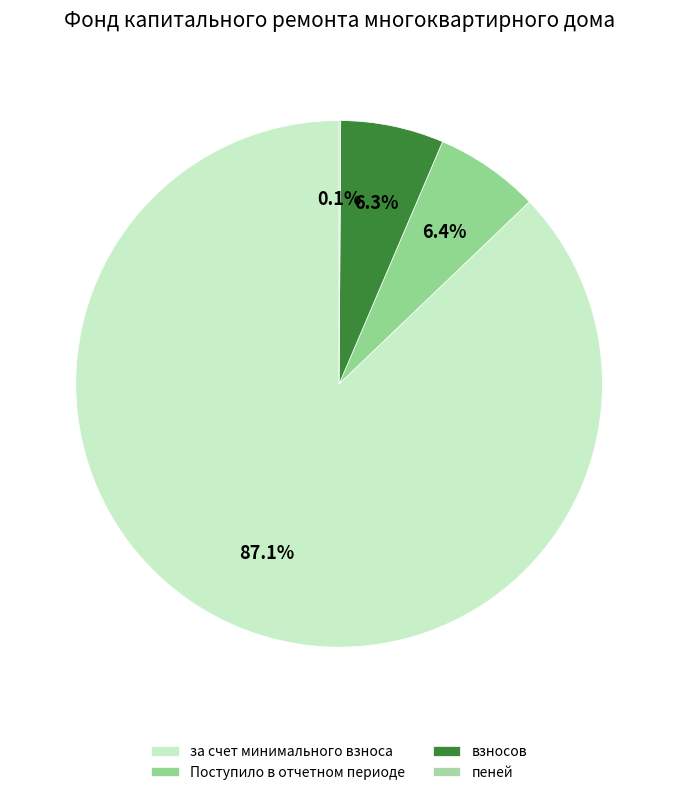

Count the number of slices in the pie.

4